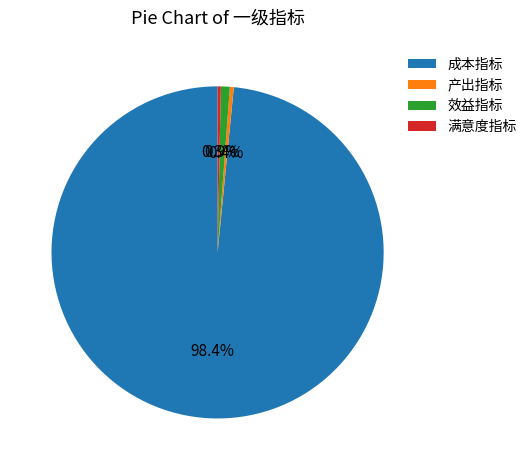

Count the number of slices in the pie.

4